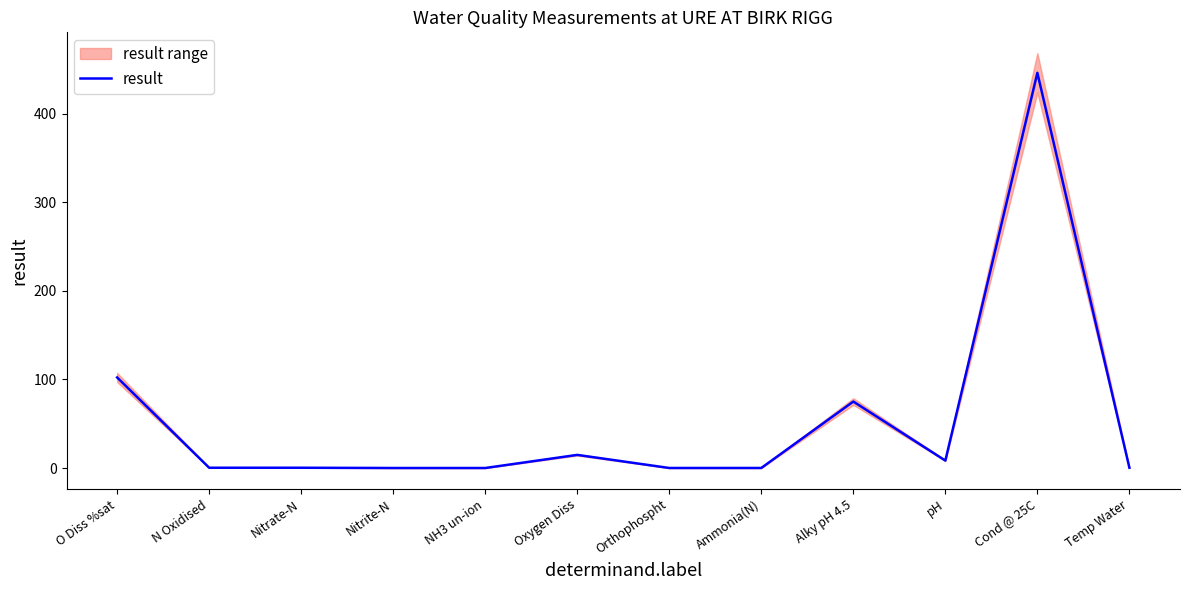

Where is the first local minimum?

NH3 un-ion